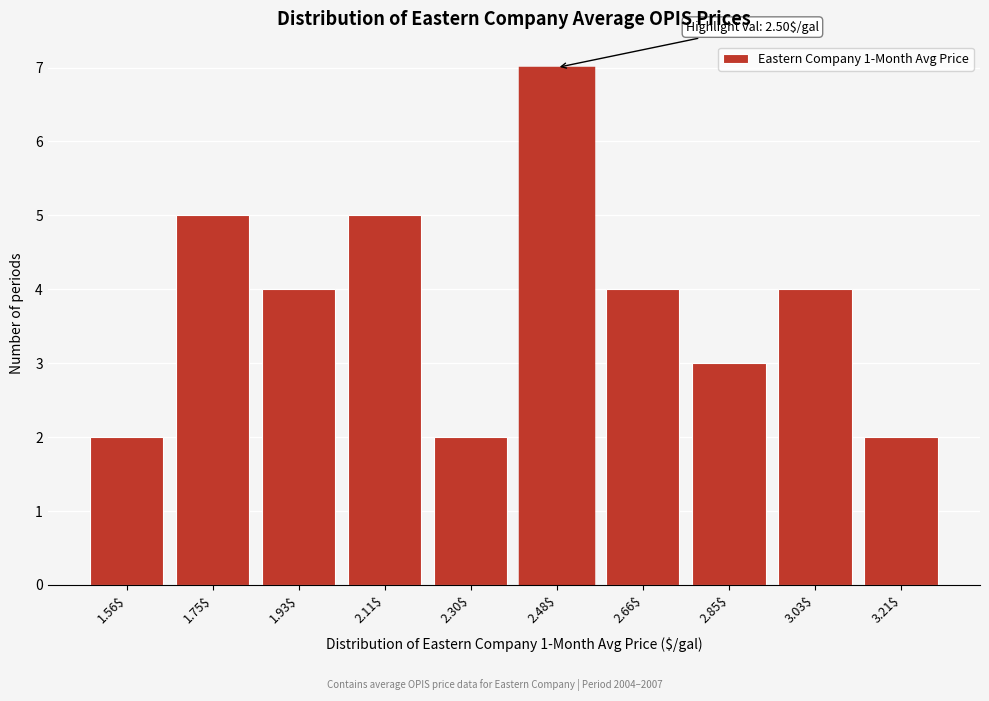

What is the difference between the maximum and second lowest values?

5